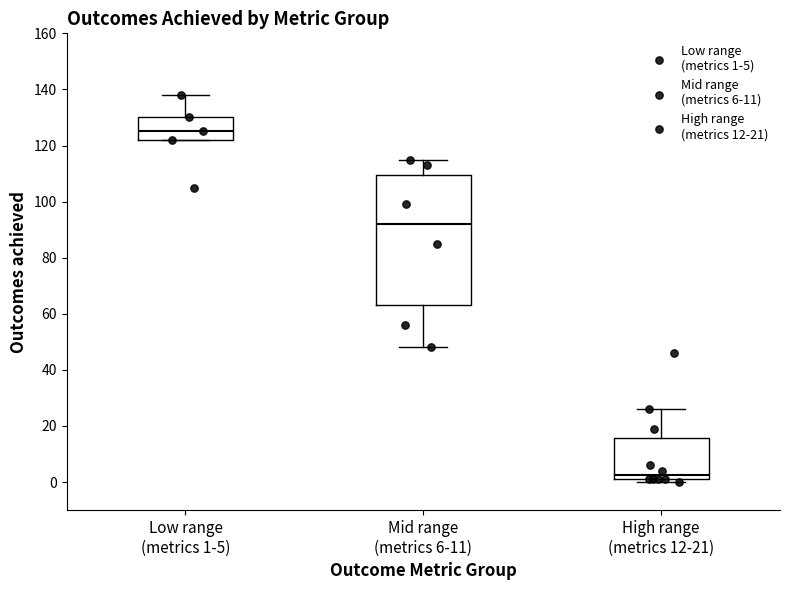

Where does the upper whisker of the box for Mid range (metrics 6-11) end on the y-axis? The values are not printed on the chart, so give them approximately, as read against the axis.

116